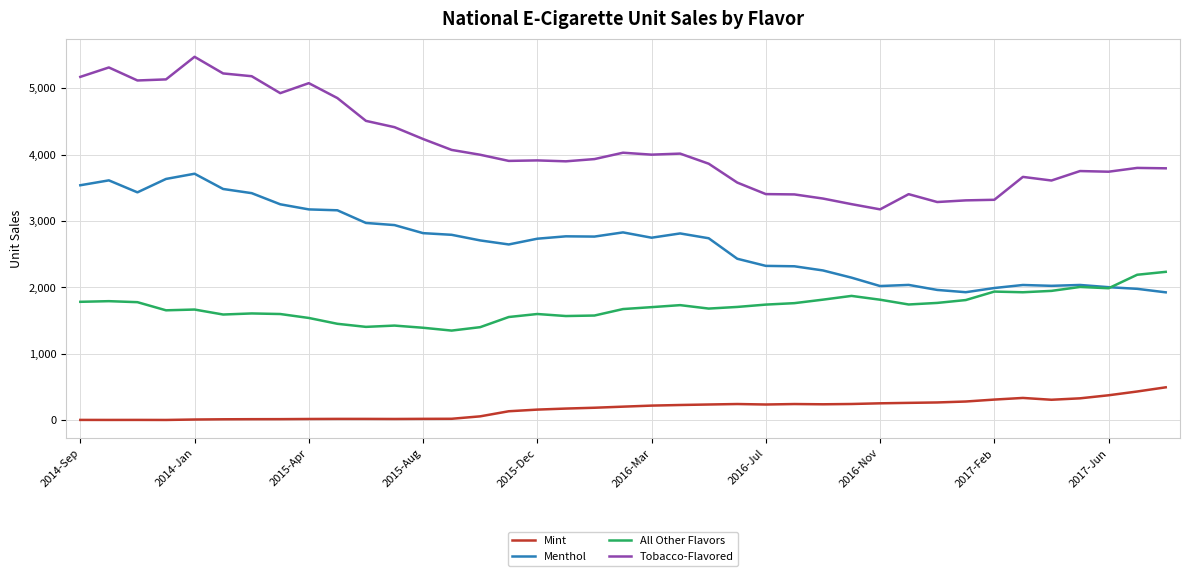

Which series has the largest total across all categories?

Tobacco-Flavored